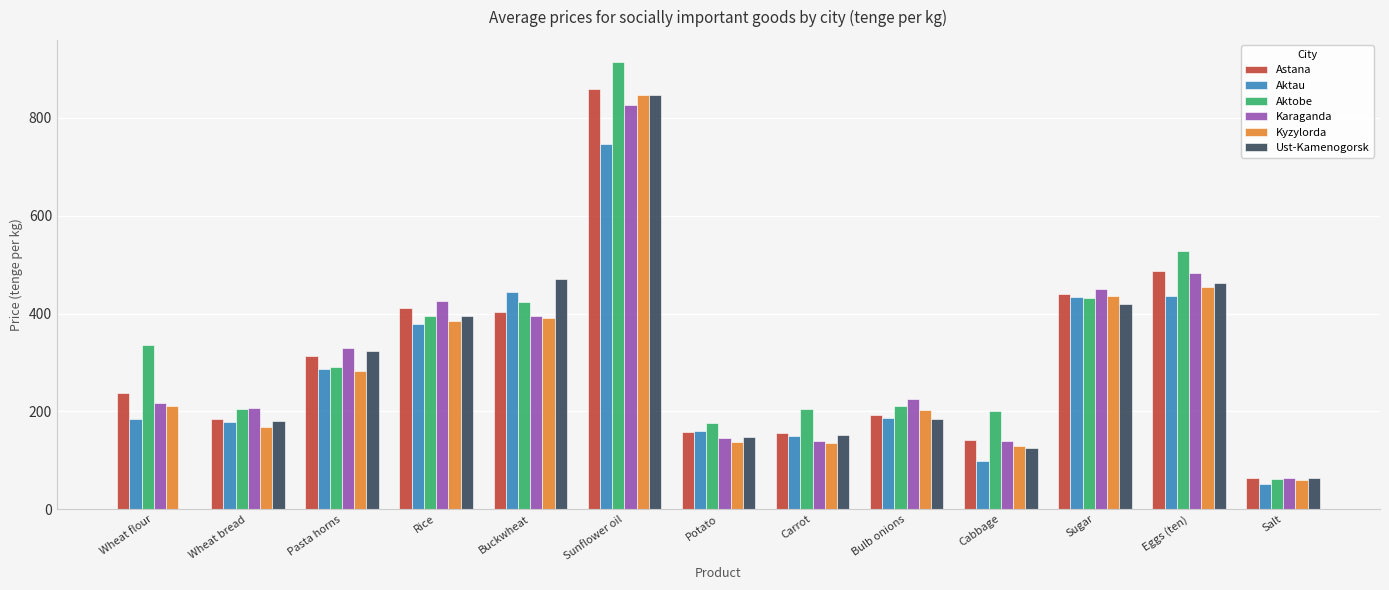

Which series changed the most between Pasta horns and Sunflower oil?

Aktobe